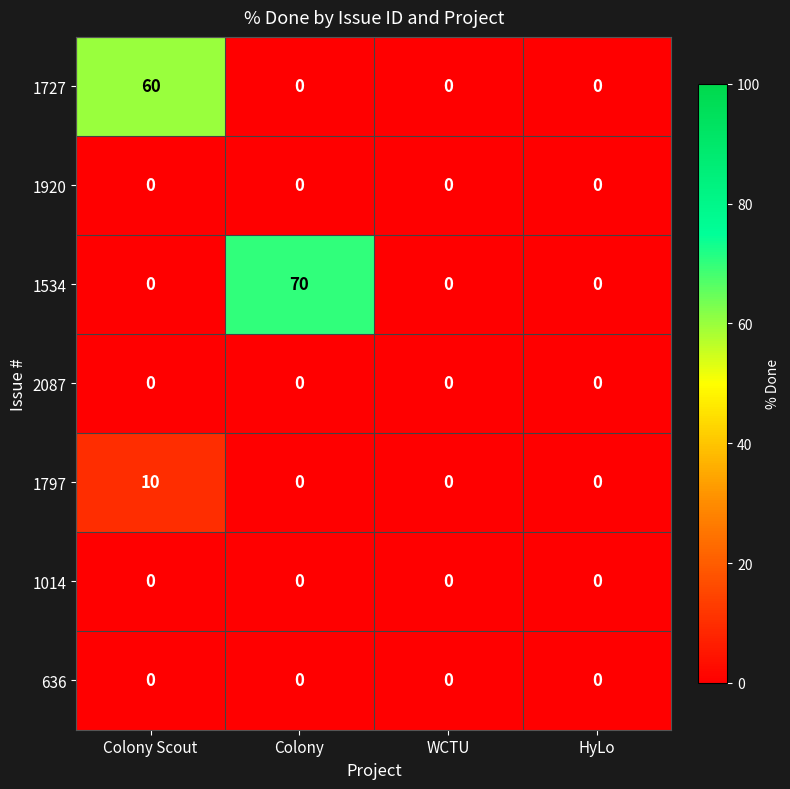

Reading right to left, transcribe all the data shown in this chart.

1727: 0	0	0	60
1920: 0	0	0	0
1534: 0	0	70	0
2087: 0	0	0	0
1797: 0	0	0	10
1014: 0	0	0	0
636: 0	0	0	0